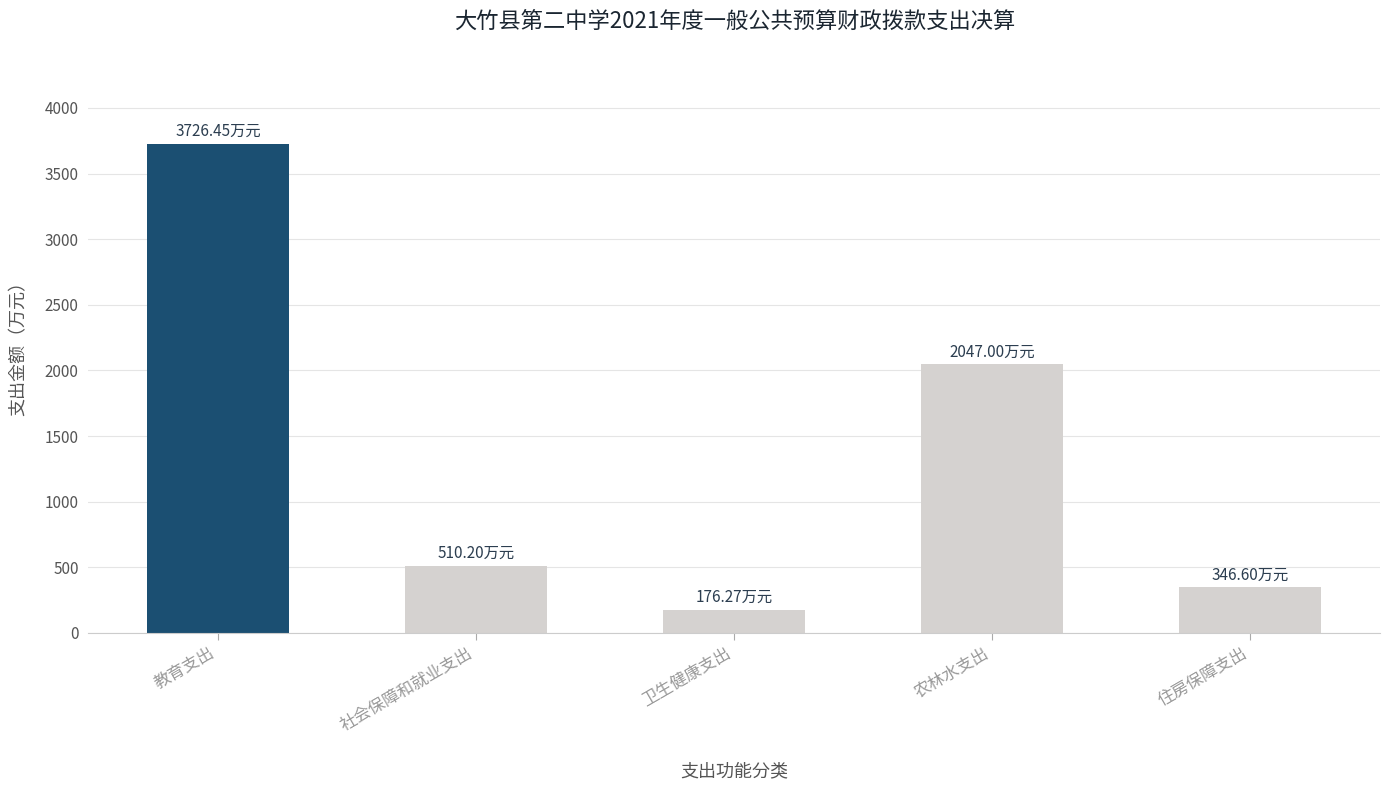

Which has a higher value, 社会保障和就业支出 or 住房保障支出?

社会保障和就业支出